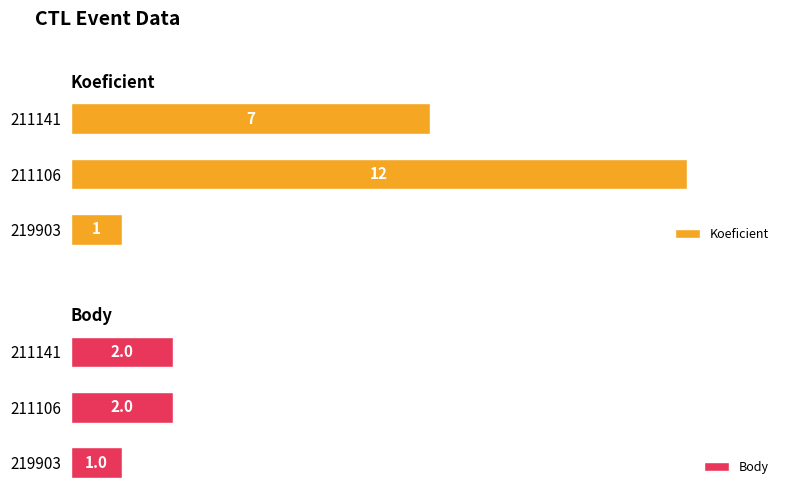

Rank the categories by Koeficient value from lowest to highest.

219903, 211141, 211106